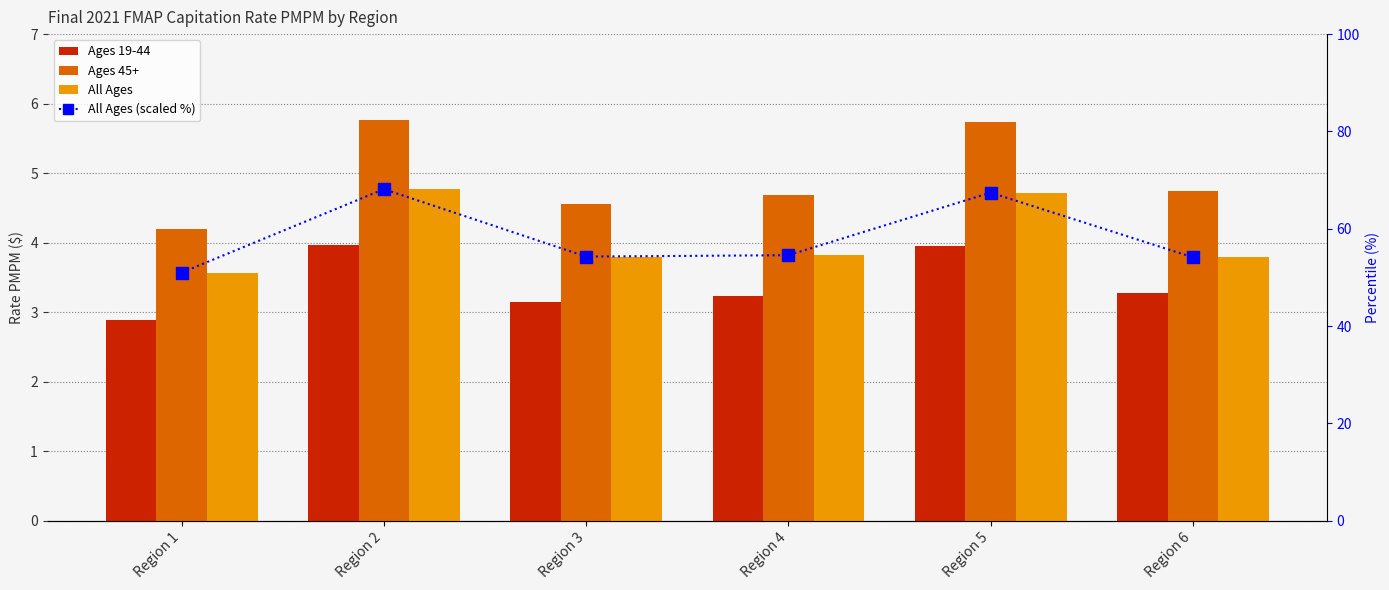

The Ages 45+ series shows 9.8 at Region 2. True or false?

False